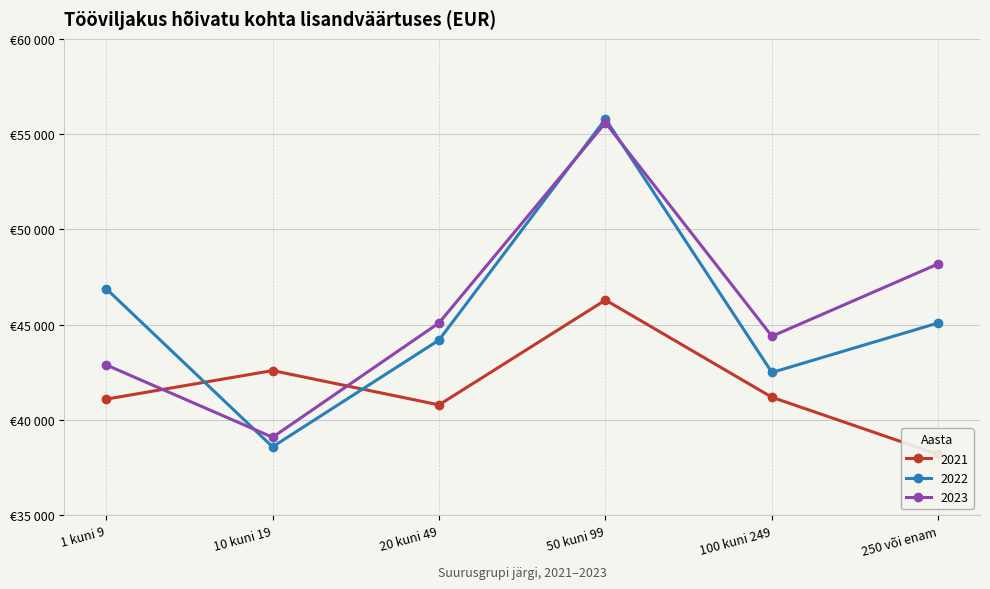

True or false: 2021 has more than 2 points higher than both neighbors.

False